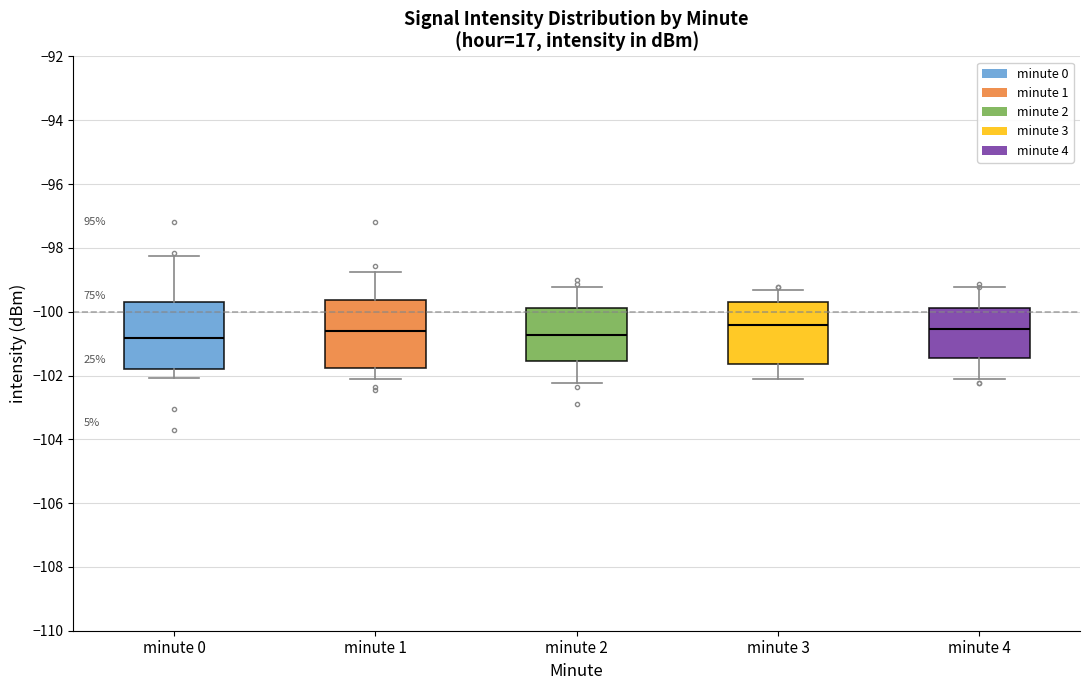

Where does the upper whisker of the box for minute 1 end on the y-axis? The values are not printed on the chart, so give them approximately, as read against the axis.

-98.8